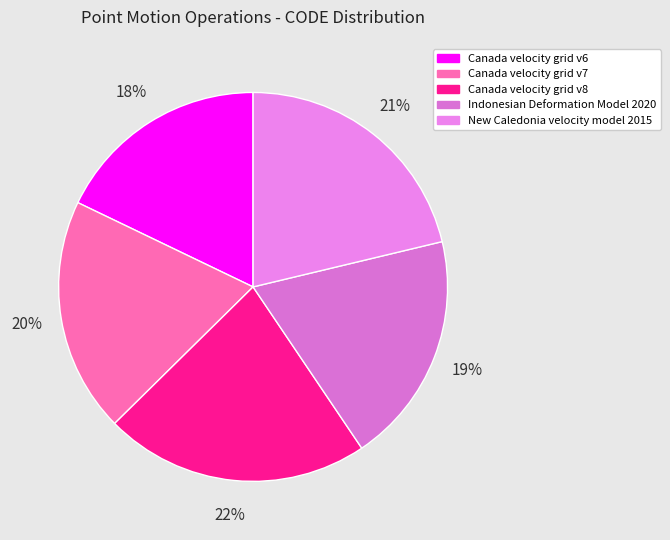

To the nearest percent, what is the difference between the New Caledonia velocity model 2015 and Canada velocity grid v8 slice percentages?

1%